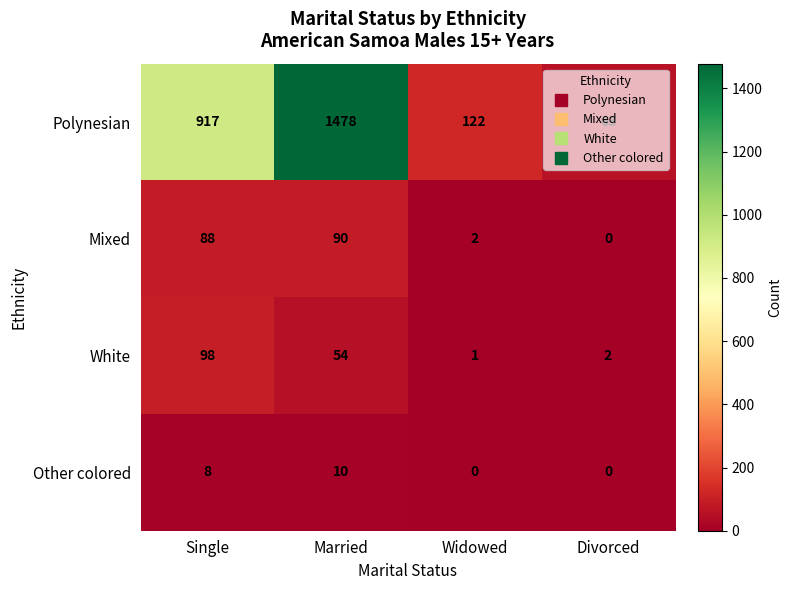

How many categories are shown in the chart?

4